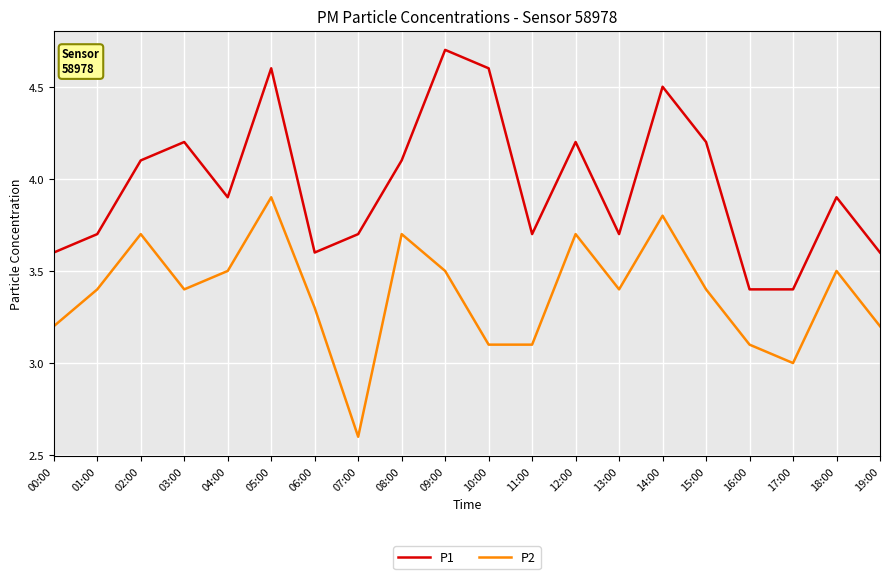

Is it true that P2 equals 6.2 at 12:00?

False